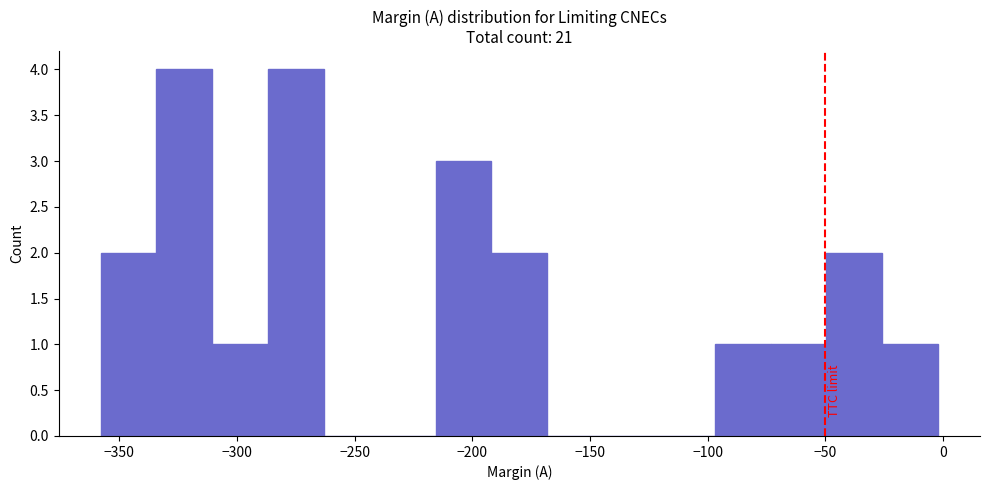

Reading left to right, list every bar in this chart as the range it spans on the x-axis followed by its height. Neither the bar edges nor the heights are printed on the chart, so give them approximately, as read against the axes.

-360 to -335: 2
-335 to -310: 4
-310 to -285: 1
-285 to -265: 4
-265 to -240: 0
-240 to -215: 0
-215 to -190: 3
-190 to -170: 2
-170 to -145: 0
-145 to -120: 0
-120 to -95: 0
-95 to -75: 1
-75 to -50: 1
-50 to -25: 2
-25 to 0: 1